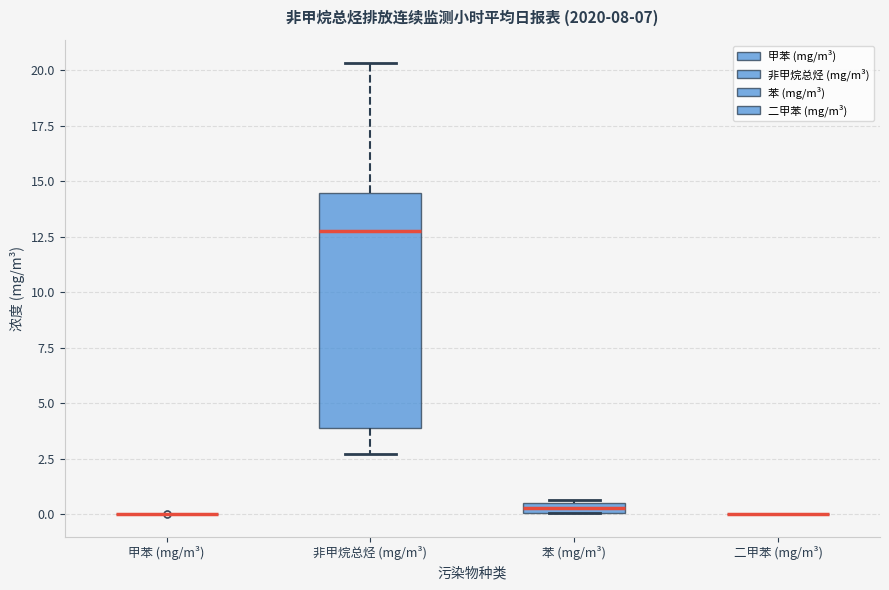

Which box is the tallest, from its lower edge to its upper edge?

非甲烷总烃 (mg/m³)